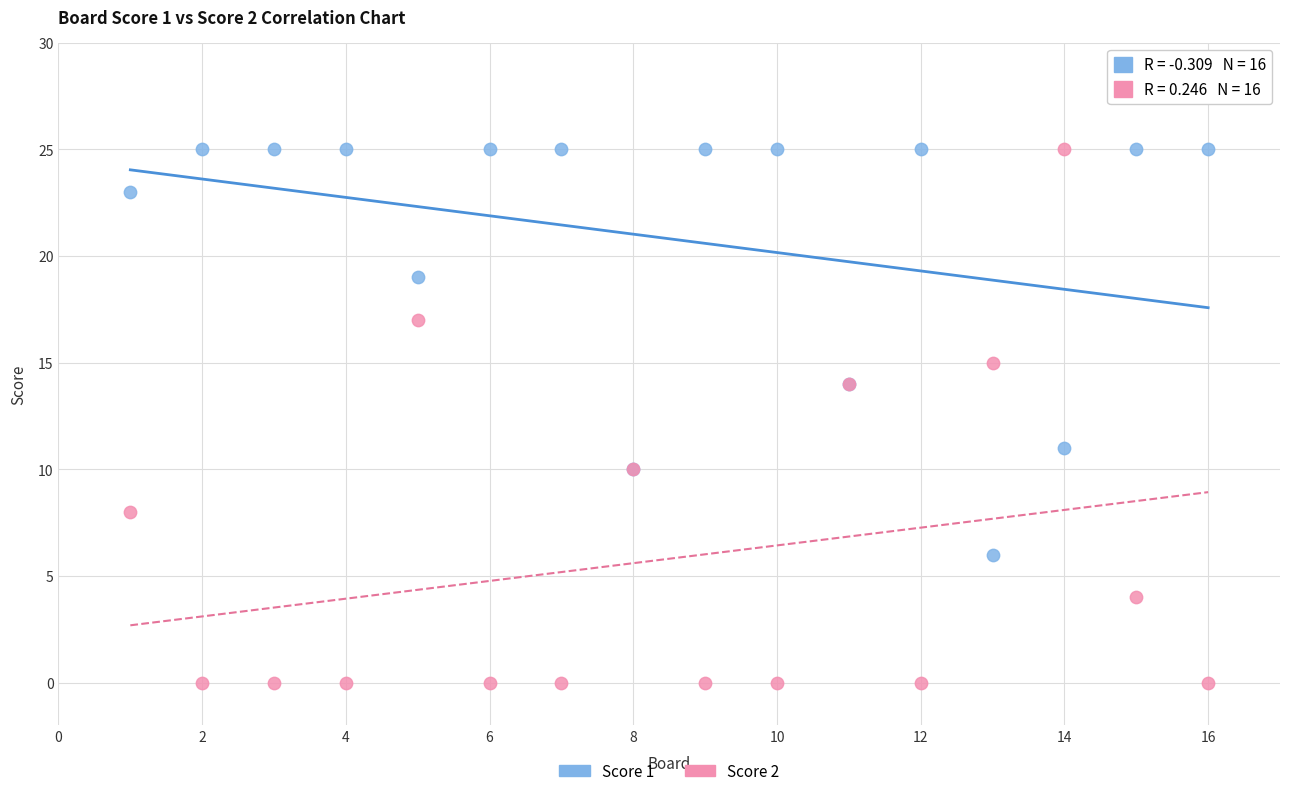

Which series has the widest spread of Y values?

Score 2